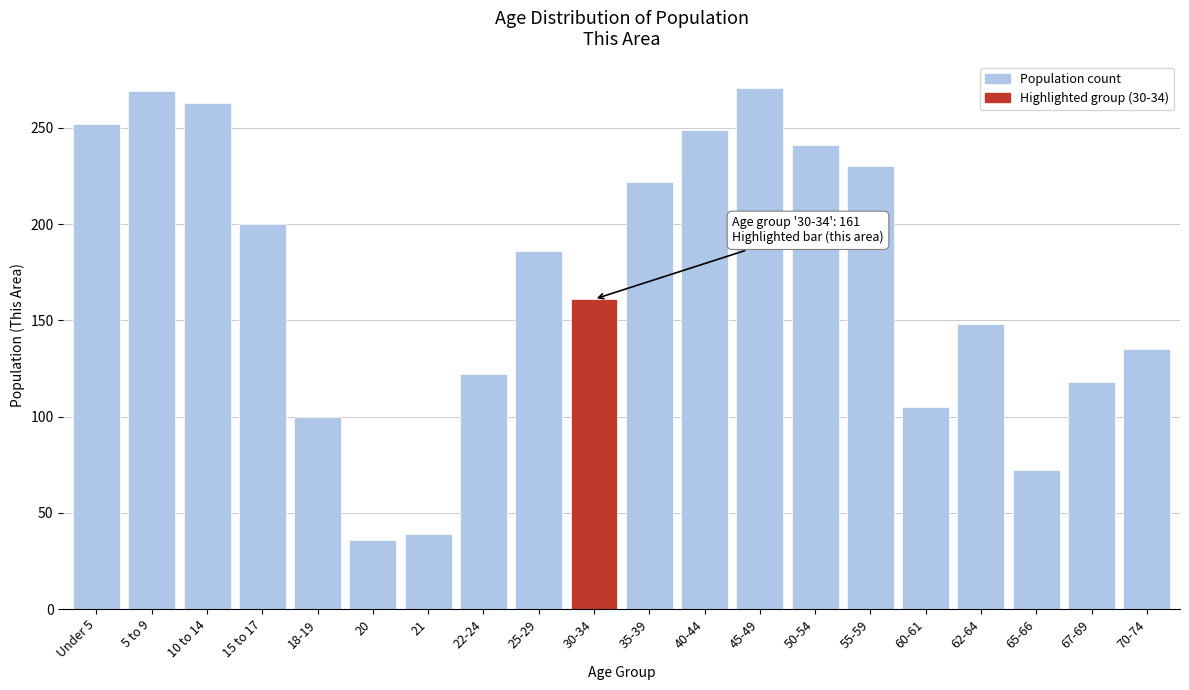

Reading left to right, extract all data points from this chart.

Under 5=252	5 to 9=269	10 to 14=263	15 to 17=200	18-19=100	20=36	21=39	22-24=122	25-29=186	30-34=161	35-39=222	40-44=249	45-49=271	50-54=241	55-59=230	60-61=105	62-64=148	65-66=72	67-69=118	70-74=135